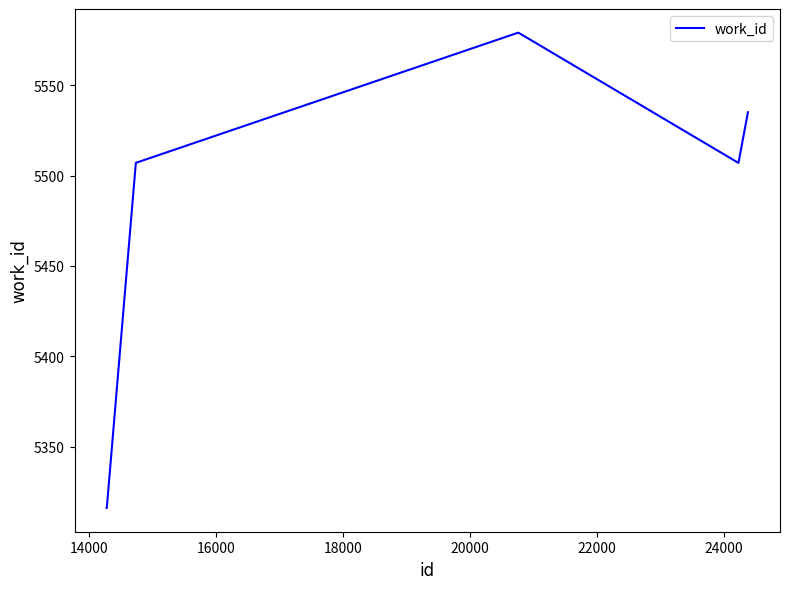

What is the minimum value shown in the chart?

5316